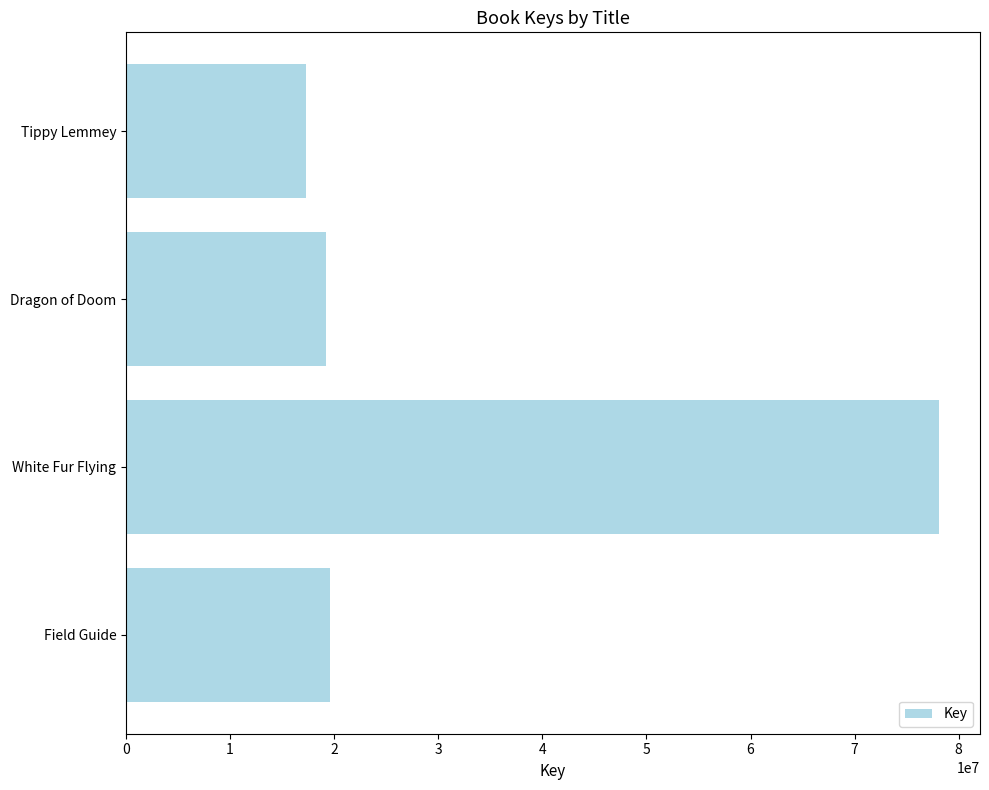

Reading top to bottom, list all the values displayed in this chart.

Tippy Lemmey=17307754	Dragon of Doom=19190462	White Fur Flying=78141489	Field Guide=19580500